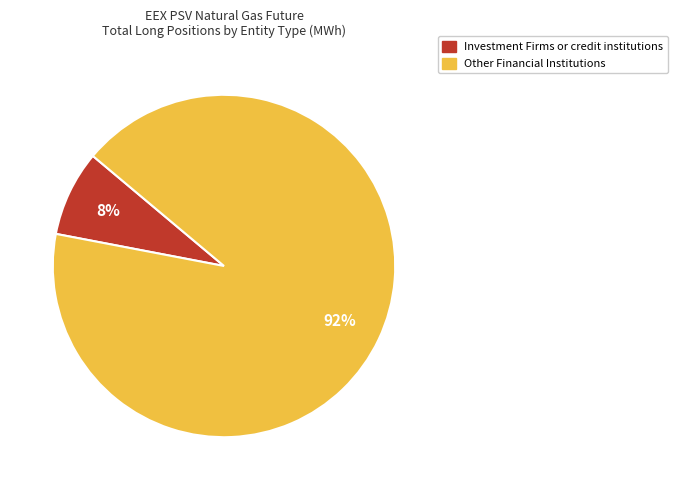

To the nearest percent, what percentage of the pie is Investment Firms or credit institutions?

8%